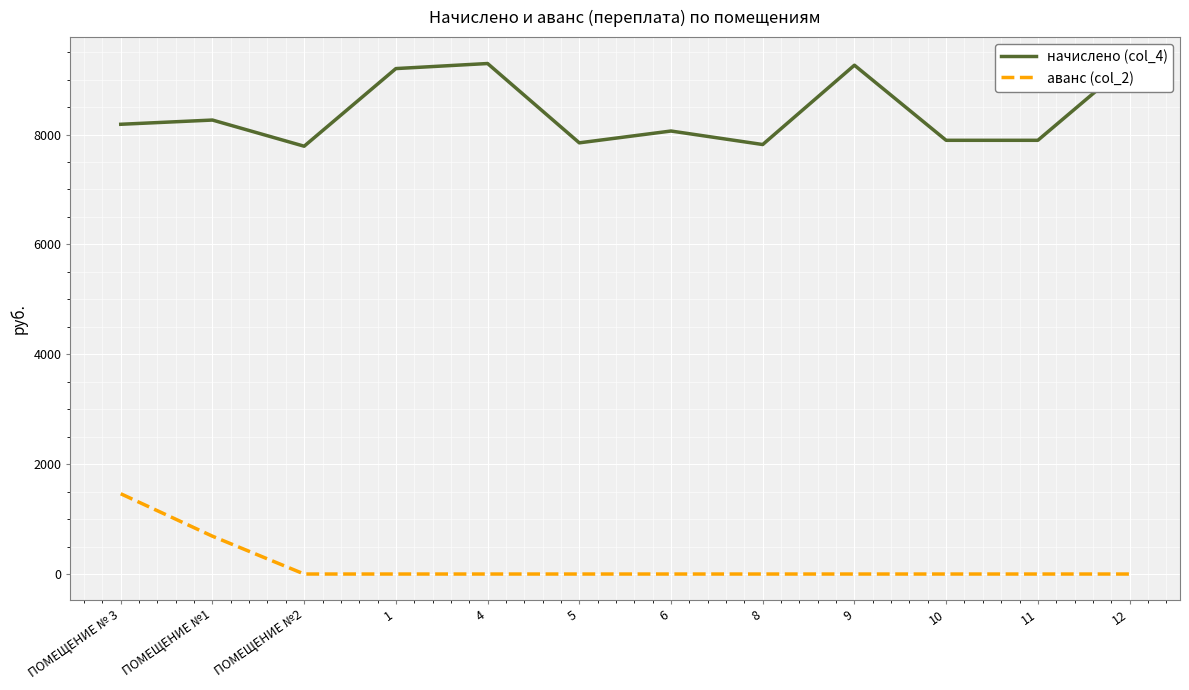

The value of аванс (col_2) at 6 is 0.0. True or false?

True